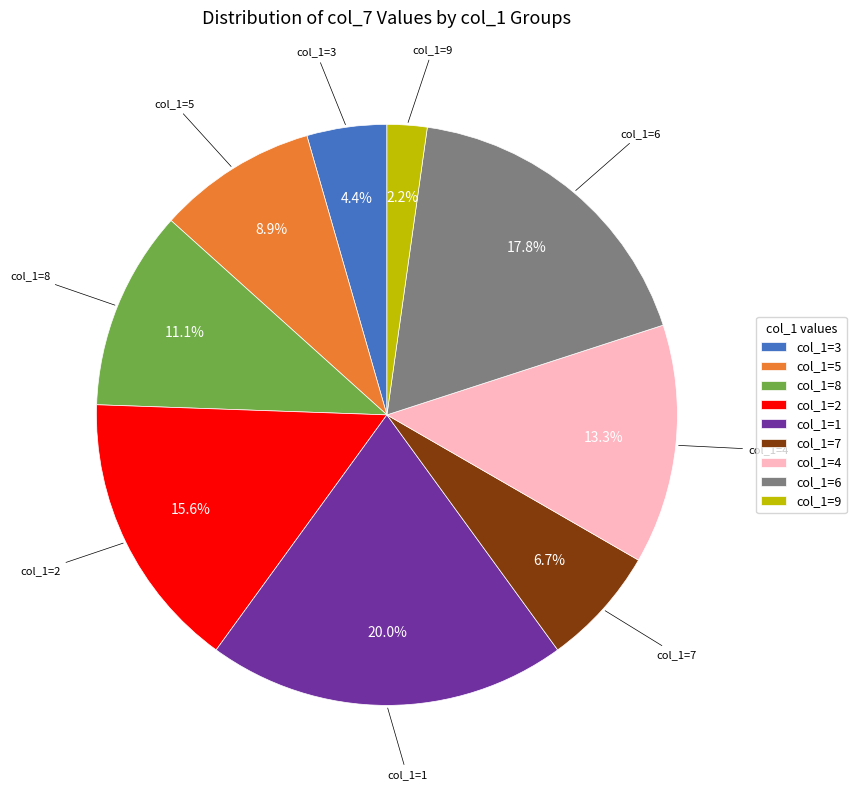

Rank the categories by value from lowest to highest.

col_1=9, col_1=3, col_1=7, col_1=5, col_1=8, col_1=4, col_1=2, col_1=6, col_1=1